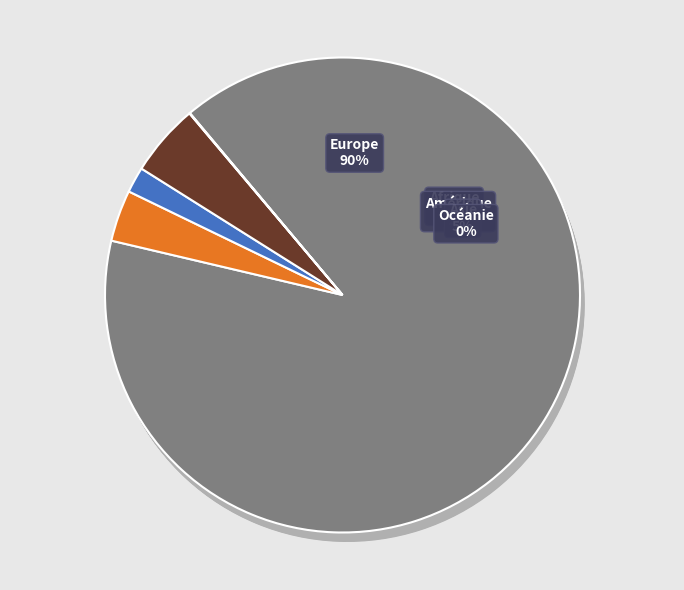

To the nearest percent, what is the difference between the largest and smallest slice percentages?

90%